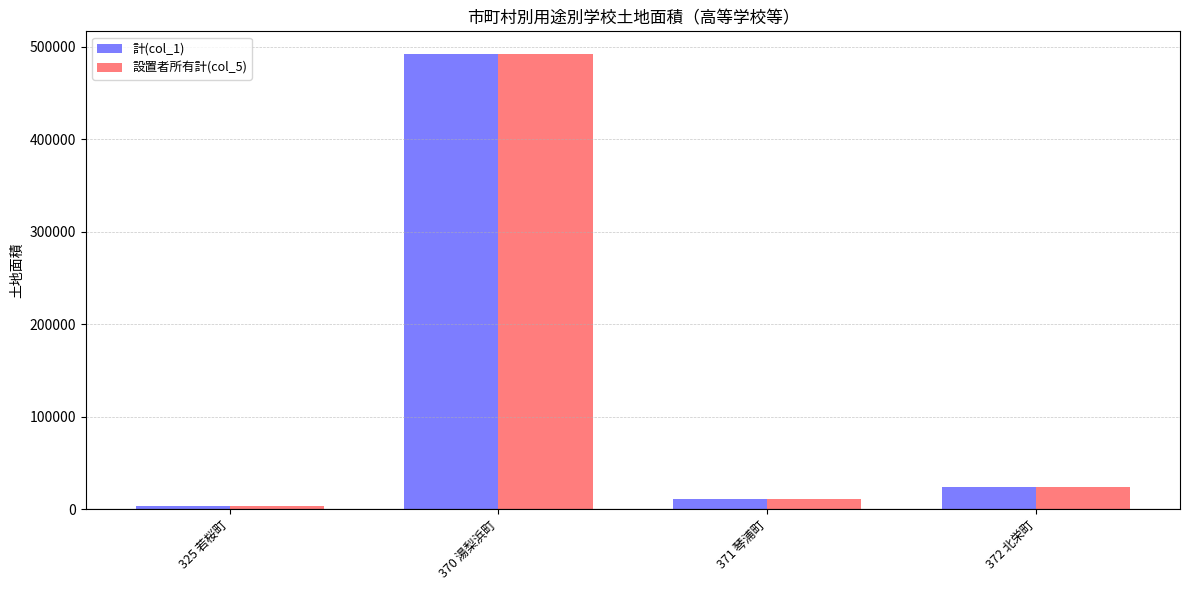

Which category has the lowest value in the 設置者所有計(col_5) series?

325 若桜町